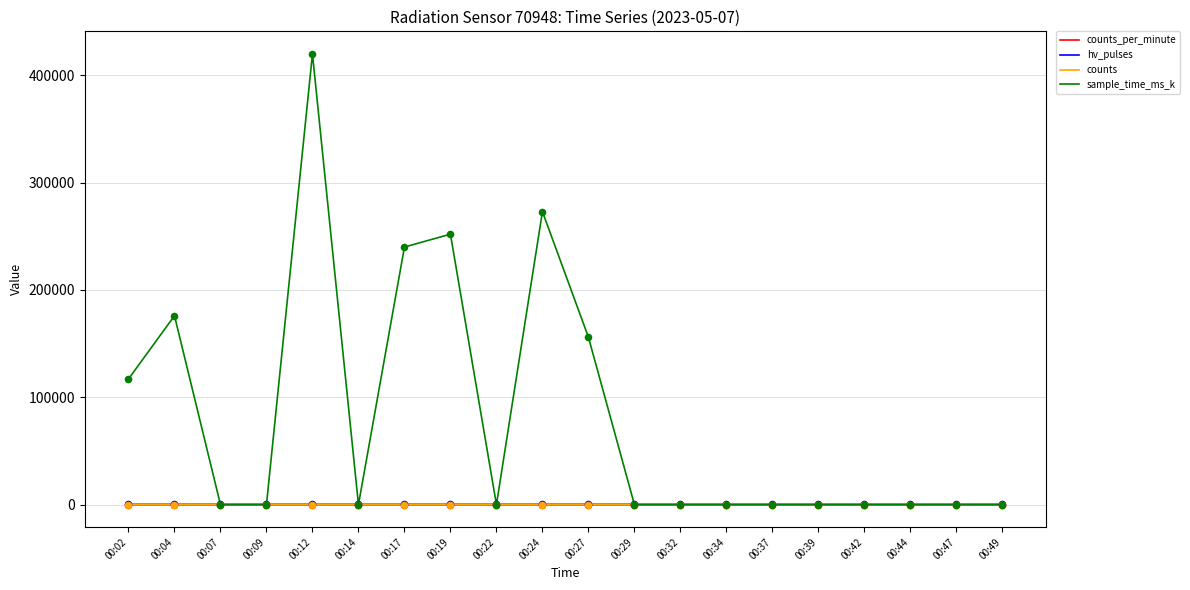

Which series has the largest total across all categories?

sample_time_ms_k